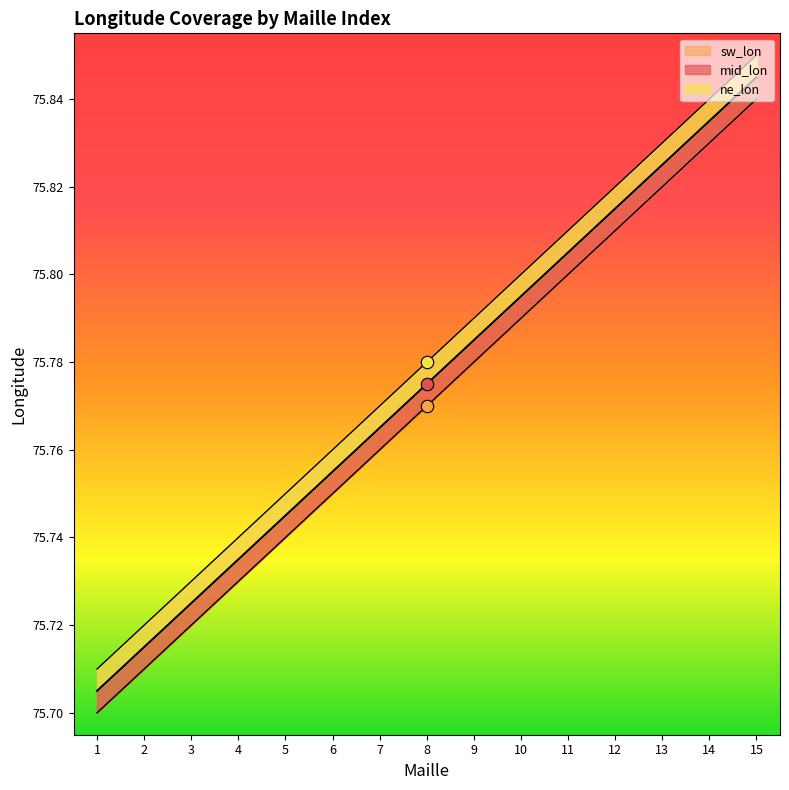

Which series contains the lowest Y value?

sw_lon